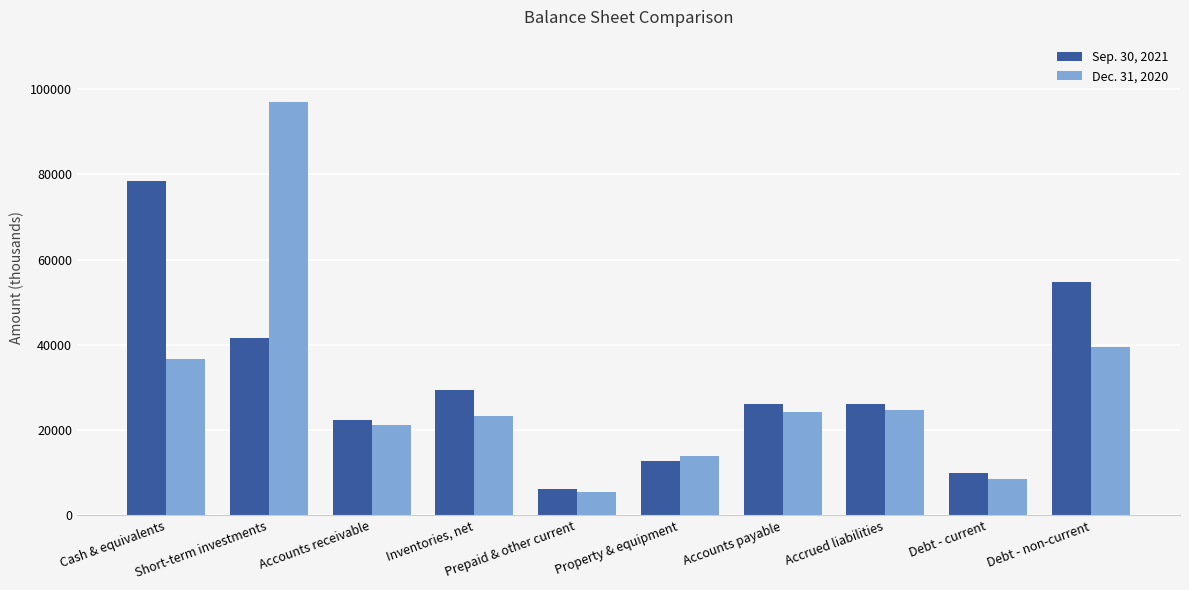

True or false: Sep. 30, 2021 has a value of 17164 at Accounts payable.

False